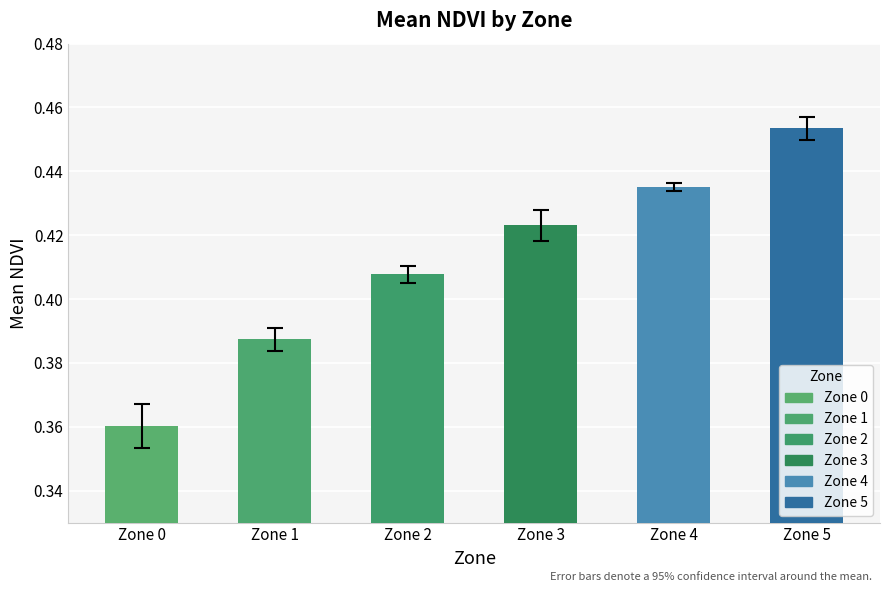

What is the sum of all values?

2.5